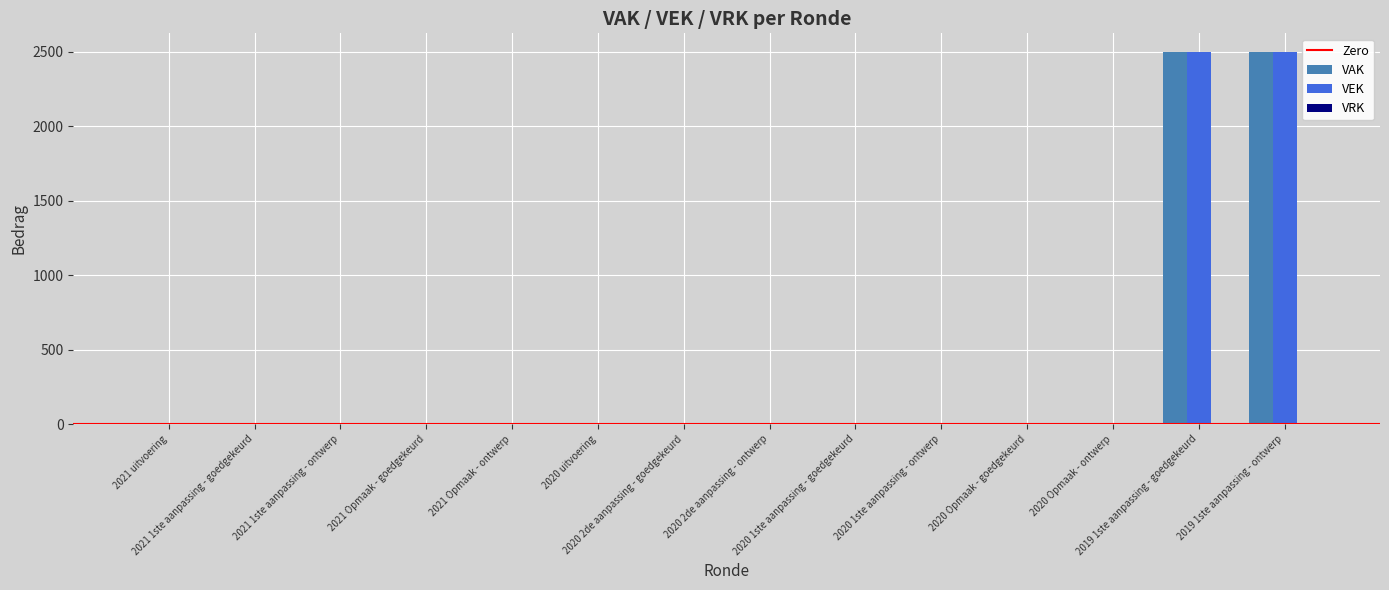

Does the chart contain stacked bars?

No